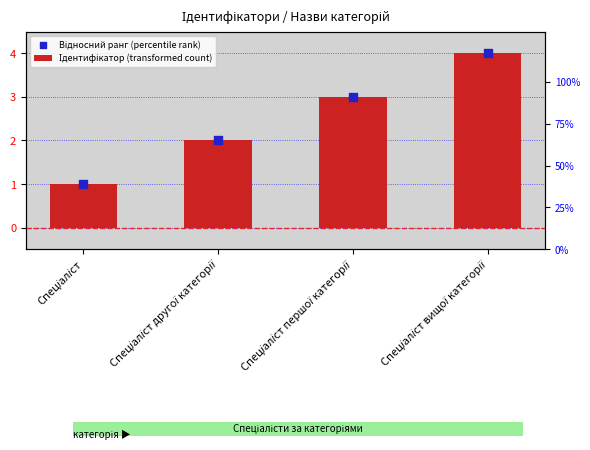

At which category is the sum across all series the highest?

Спеціаліст вищої категорії